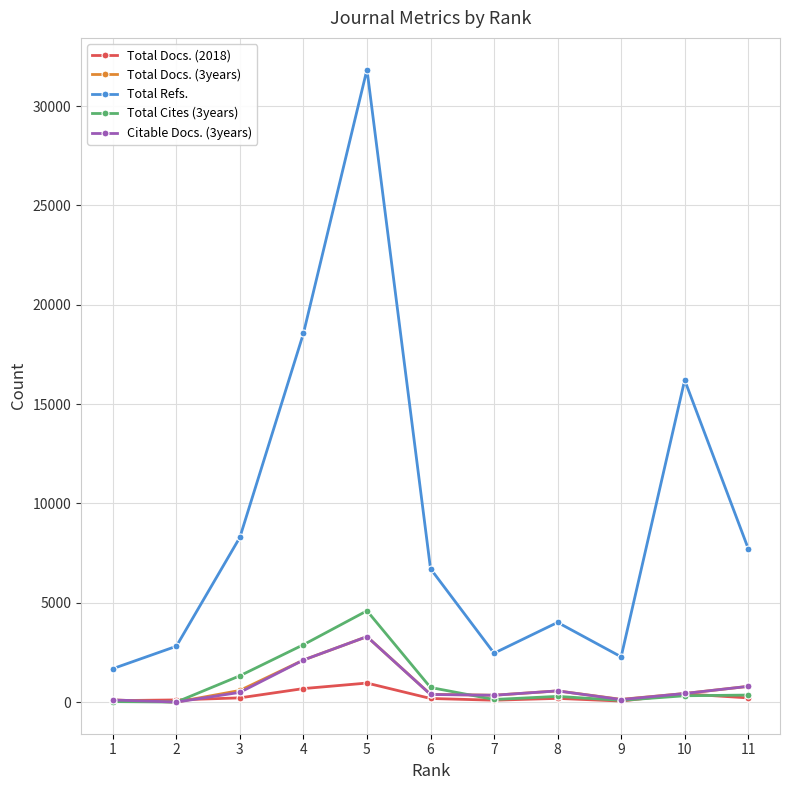

Between 3 and 10, which series saw the biggest shift?

Total Refs.